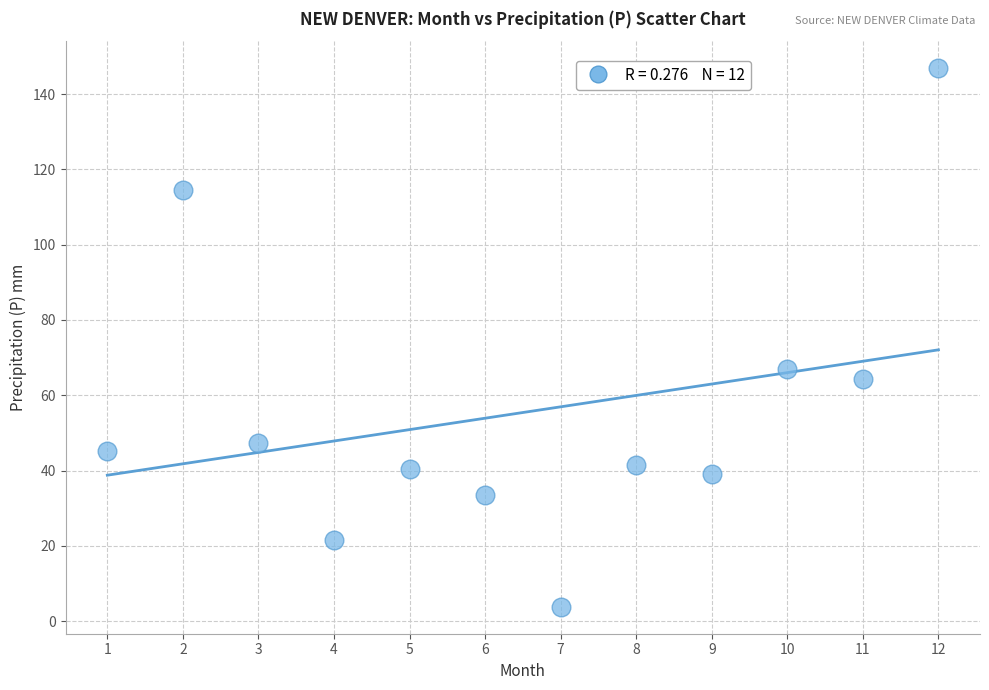

What Y value in the scatter plot is closest to 75?

67.0